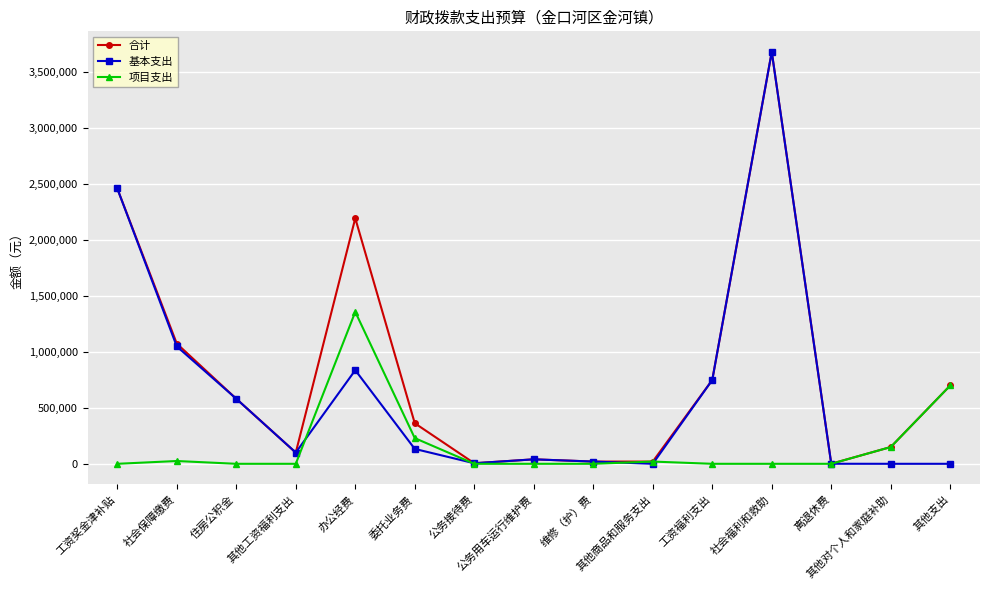

At which category does 合计 reach its first local valley?

其他工资福利支出